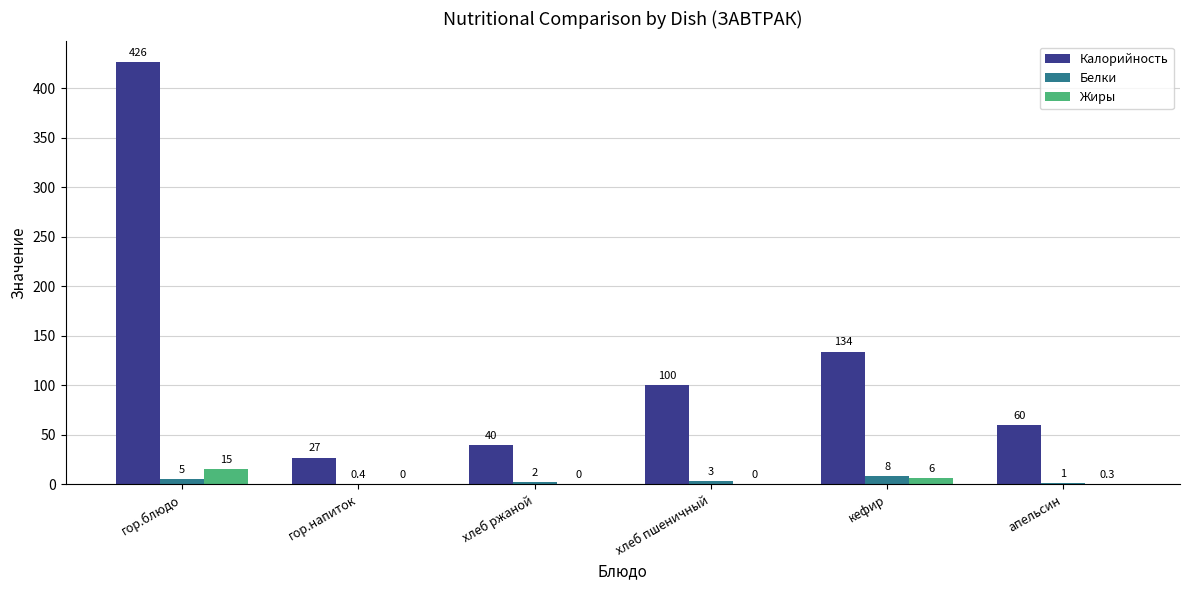

The Калорийность series shows 10.0 at гор.напиток. True or false?

False